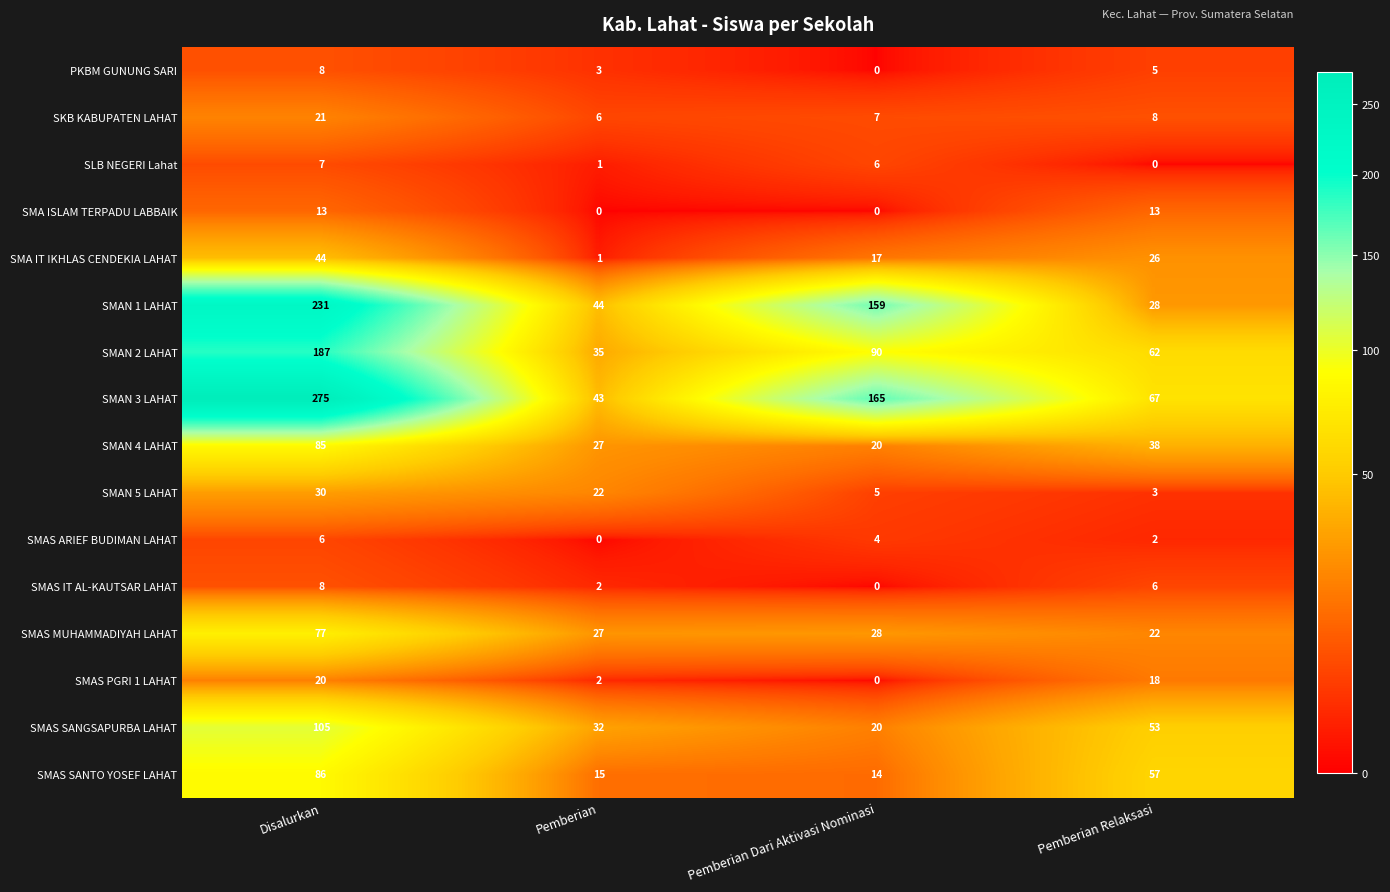

Rank the series at Pemberian Relaksasi from lowest to highest value.

SLB NEGERI Lahat, SMAS ARIEF BUDIMAN LAHAT, SMAN 5 LAHAT, PKBM GUNUNG SARI, SMAS IT AL-KAUTSAR LAHAT, SKB KABUPATEN LAHAT, SMA ISLAM TERPADU LABBAIK, SMAS PGRI 1 LAHAT, SMAS MUHAMMADIYAH LAHAT, SMA IT IKHLAS CENDEKIA LAHAT, SMAN 1 LAHAT, SMAN 4 LAHAT, SMAS SANGSAPURBA LAHAT, SMAS SANTO YOSEF LAHAT, SMAN 2 LAHAT, SMAN 3 LAHAT